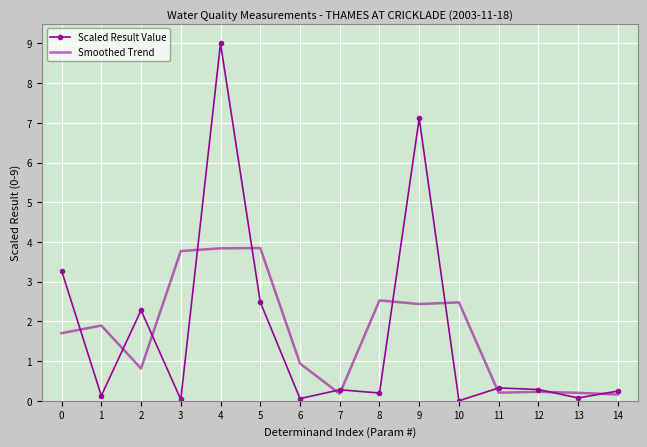

What is the greatest value displayed?

9.0